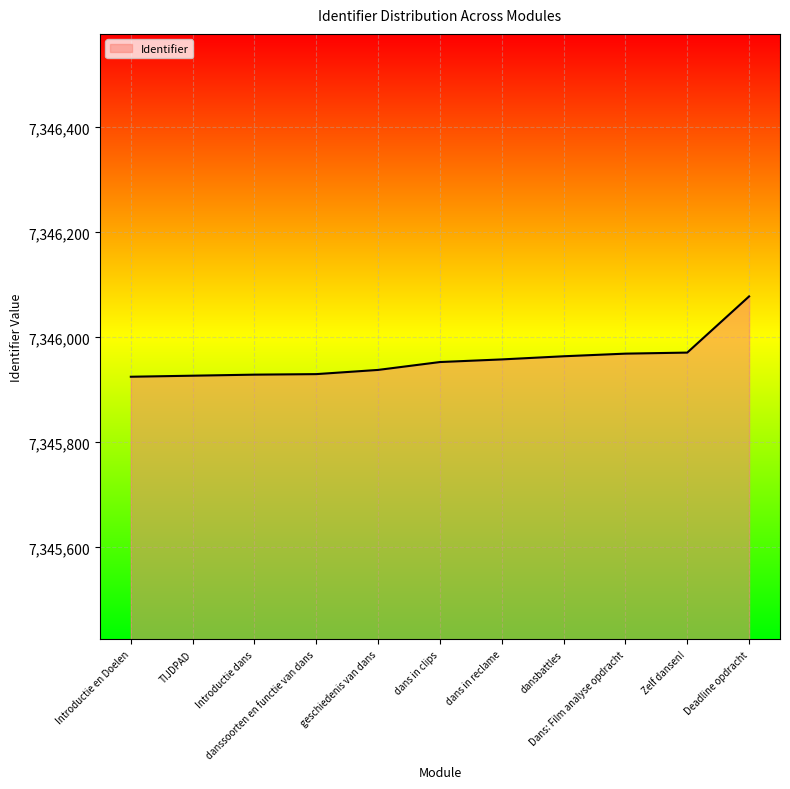

What is the difference between the maximum and minimum values?

153